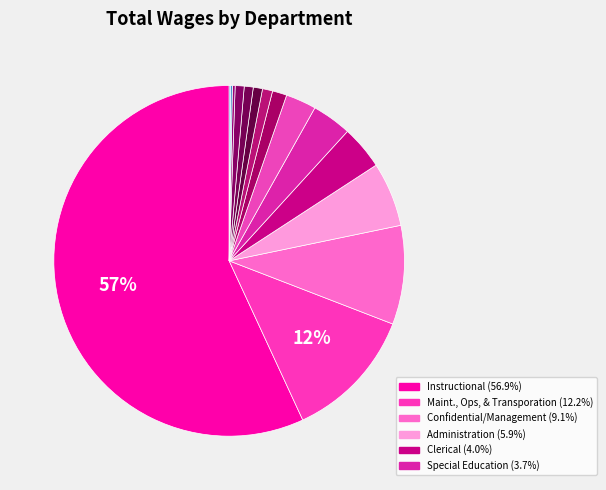

To the nearest percent, what is the average slice percentage?

7%